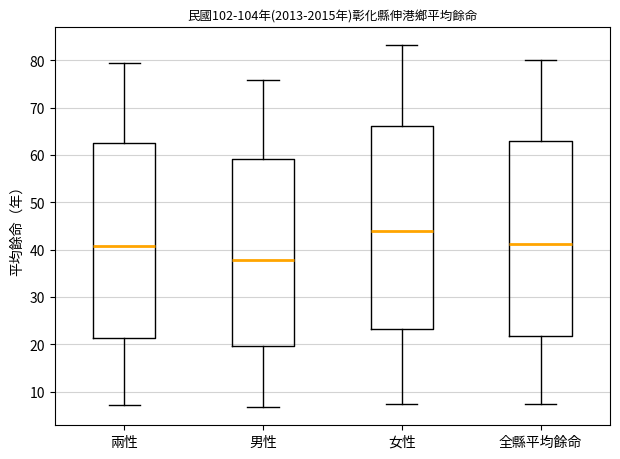

Which box has the highest median line?

女性